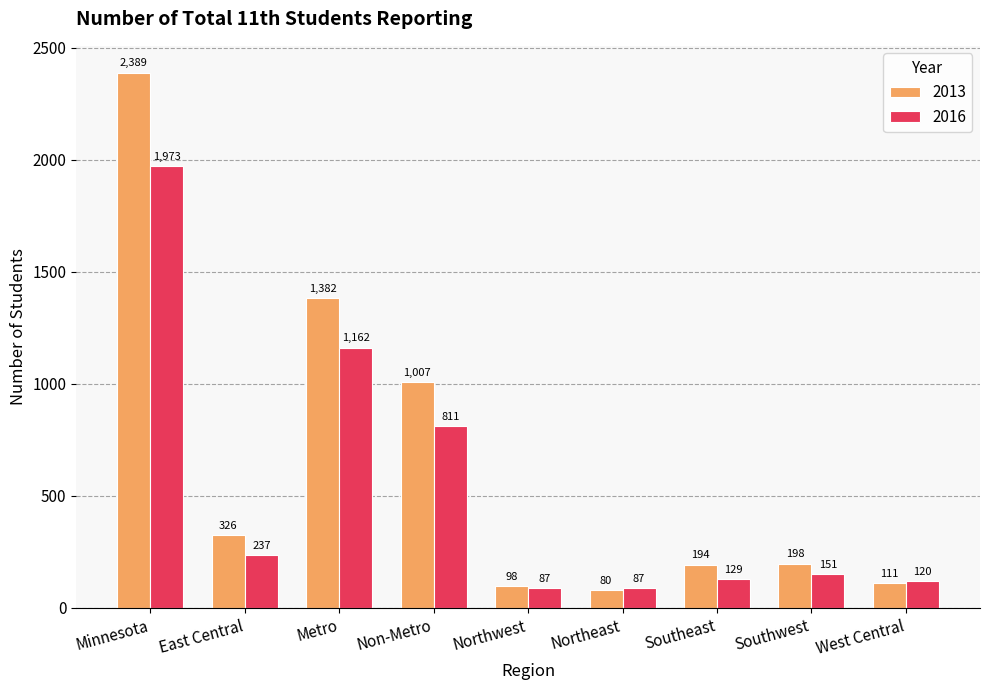

What is the highest value of the 2016 series?

1973